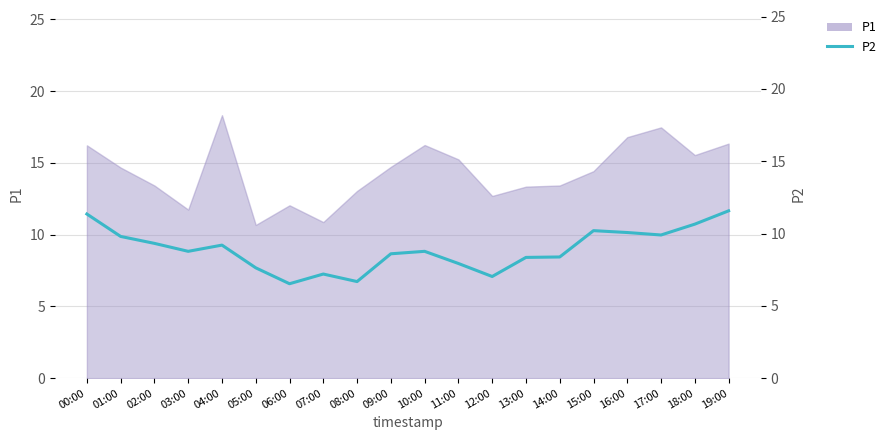

What is the label of the 16th point from the left?

15:00